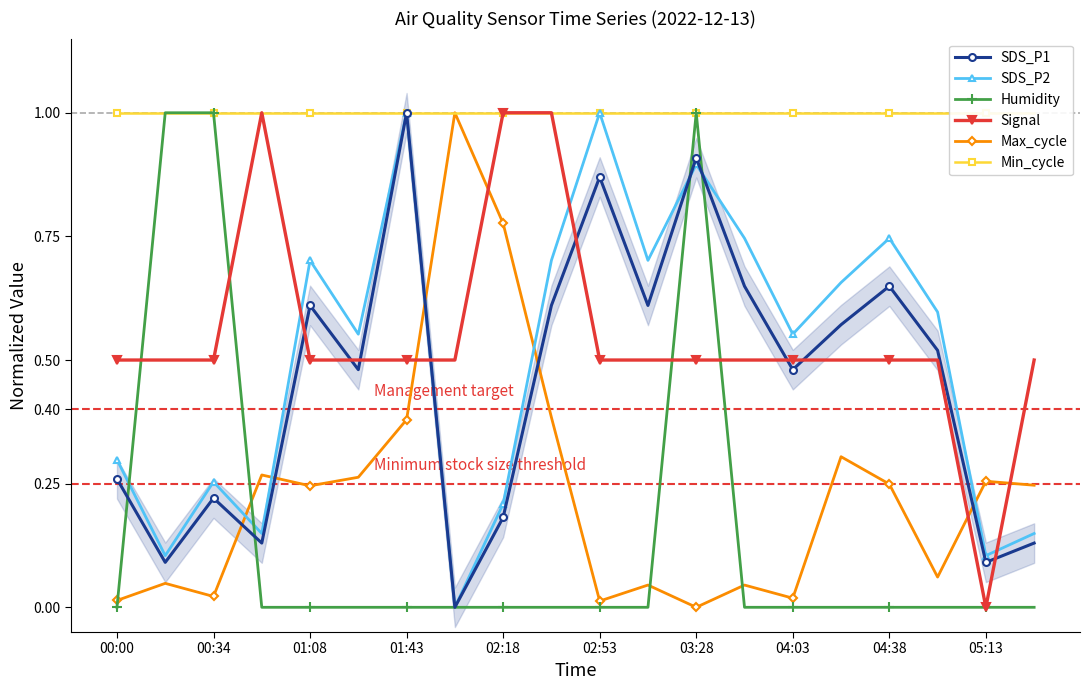

What is the maximum value for SDS_P2?

1.0